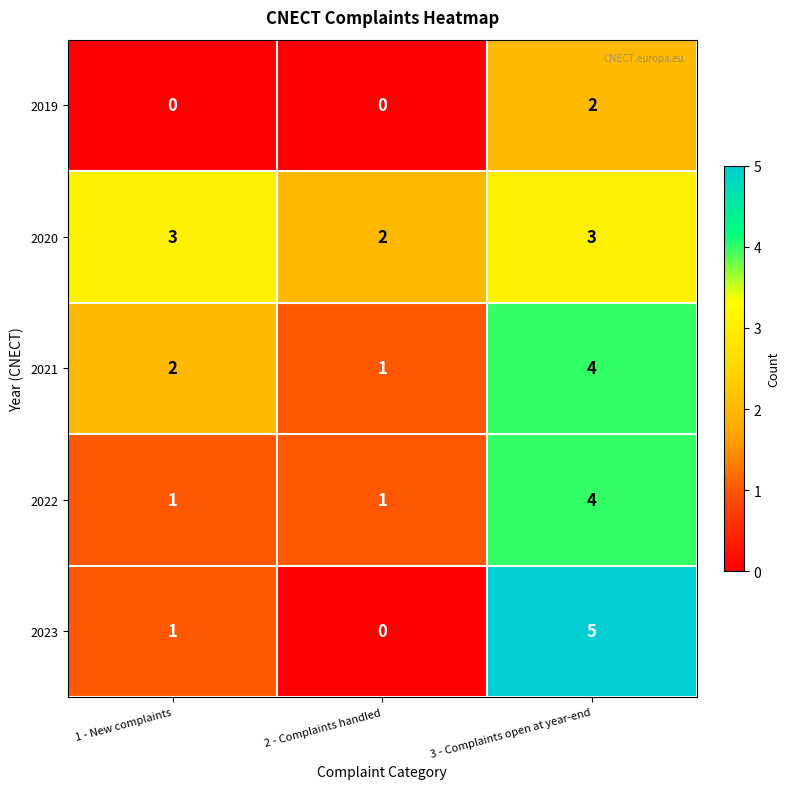

Between 1 - New complaints and 3 - Complaints open at year-end, which series saw the biggest shift?

2023